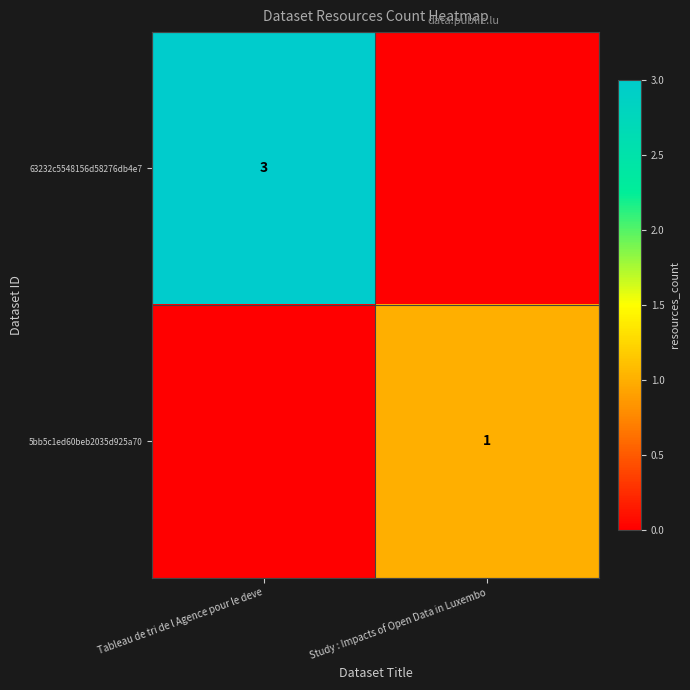

The value of 63232c5548156d58276db4e7 at Tableau de tri de l Agence pour le deve is 2. True or false?

False